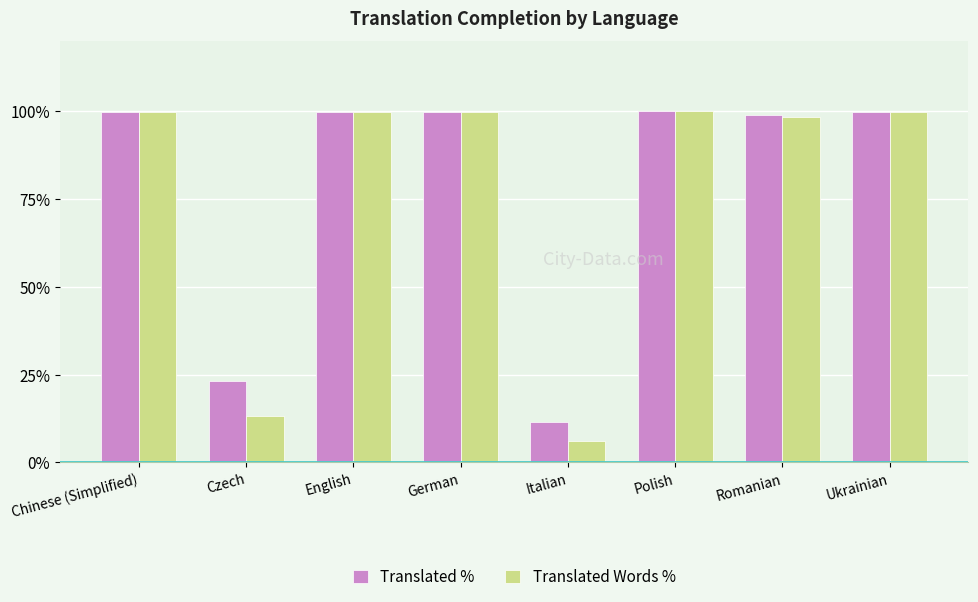

True or false: Translated % has a value of 99.9 at German.

True